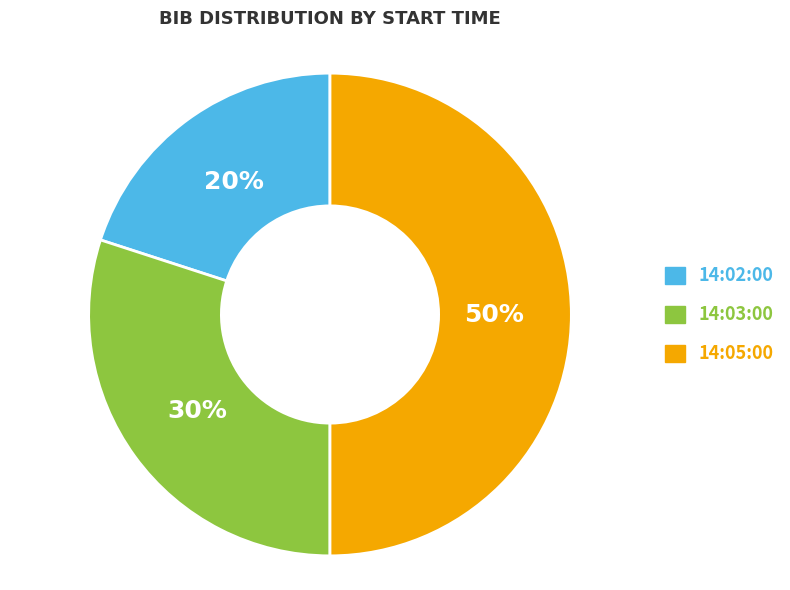

Does 14:02:00 account for over 50% of the chart?

No